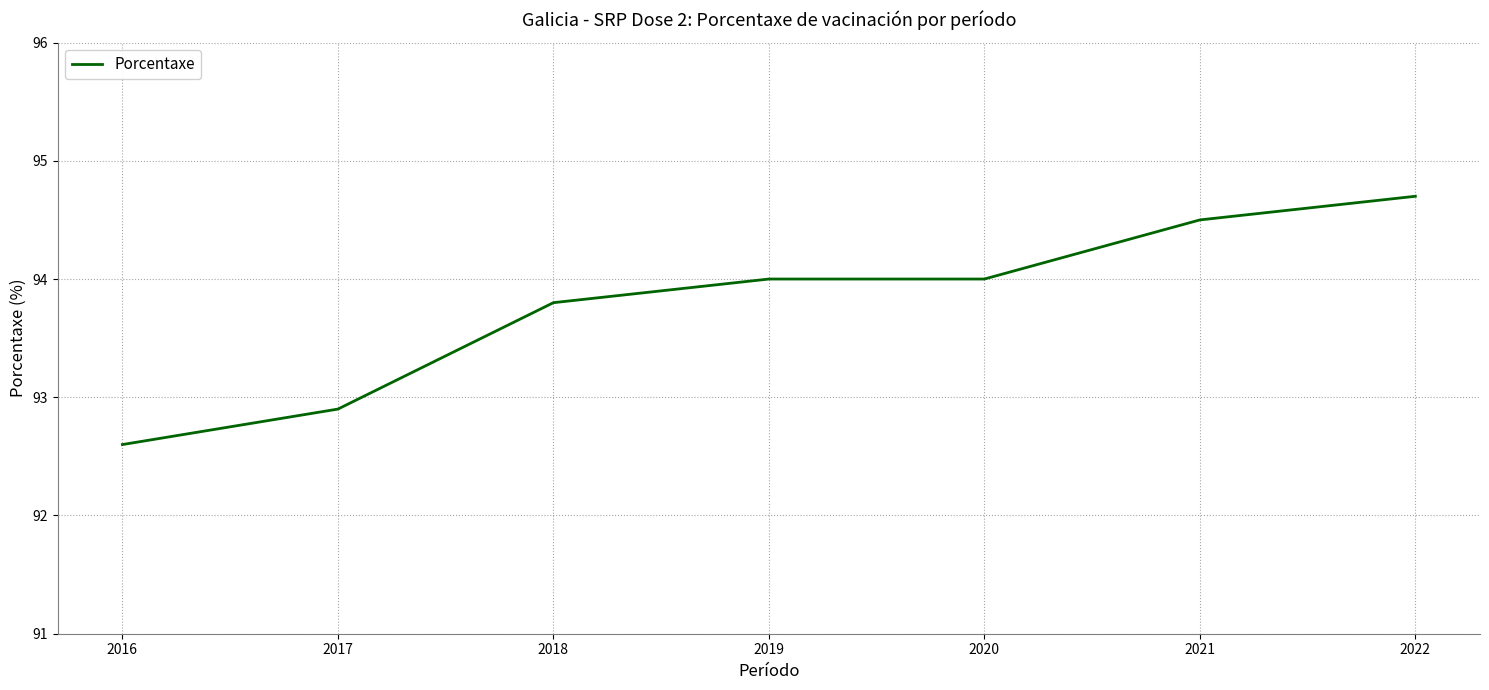

At which category does the chart reach its minimum across all series?

2016